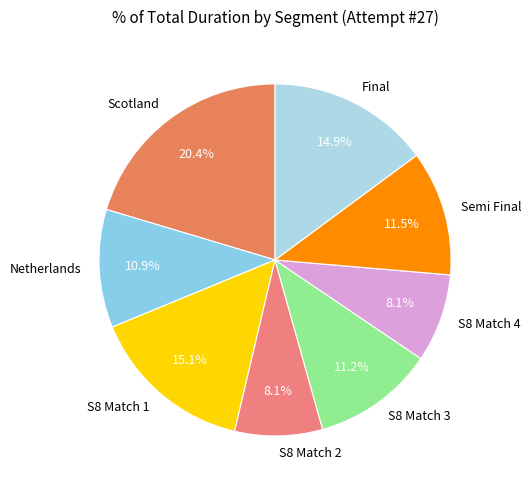

To the nearest percent, what percentage of the pie is S8 Match 4?

8%